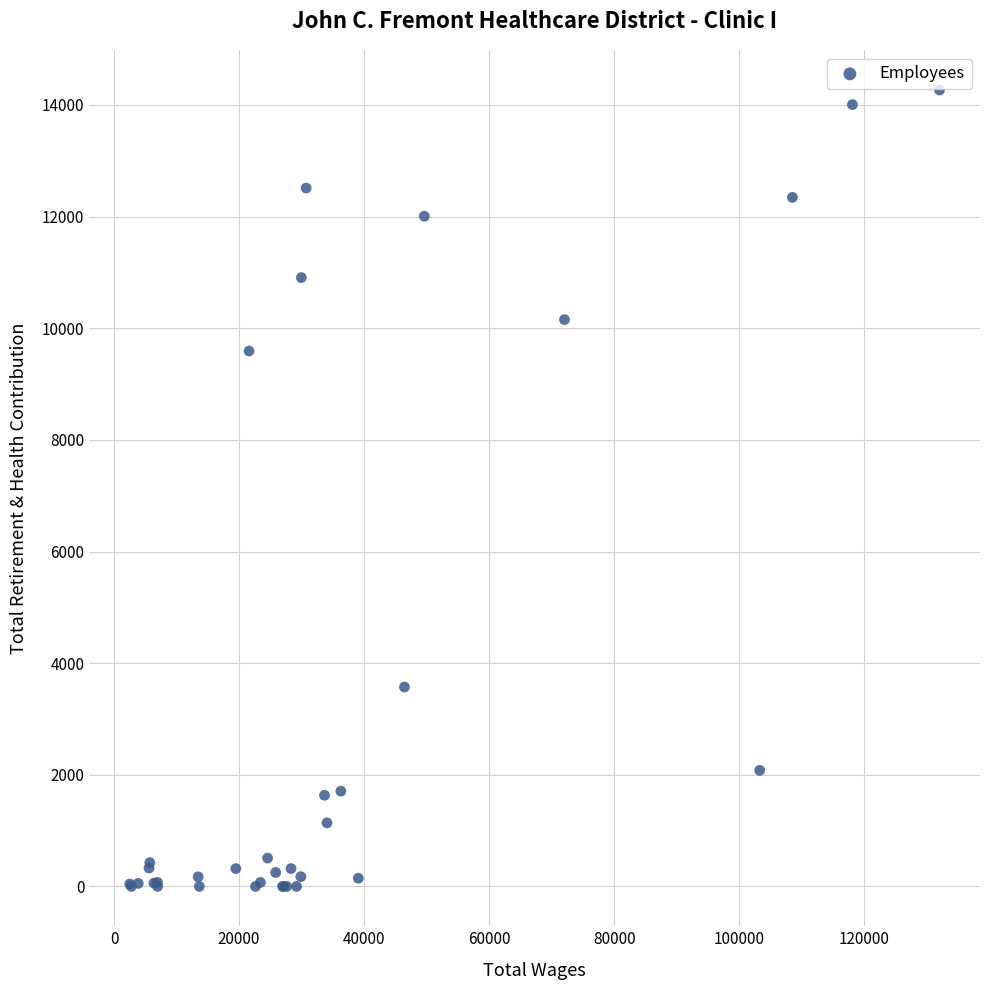

What Y value in the scatter plot is closest to 7133?

9592